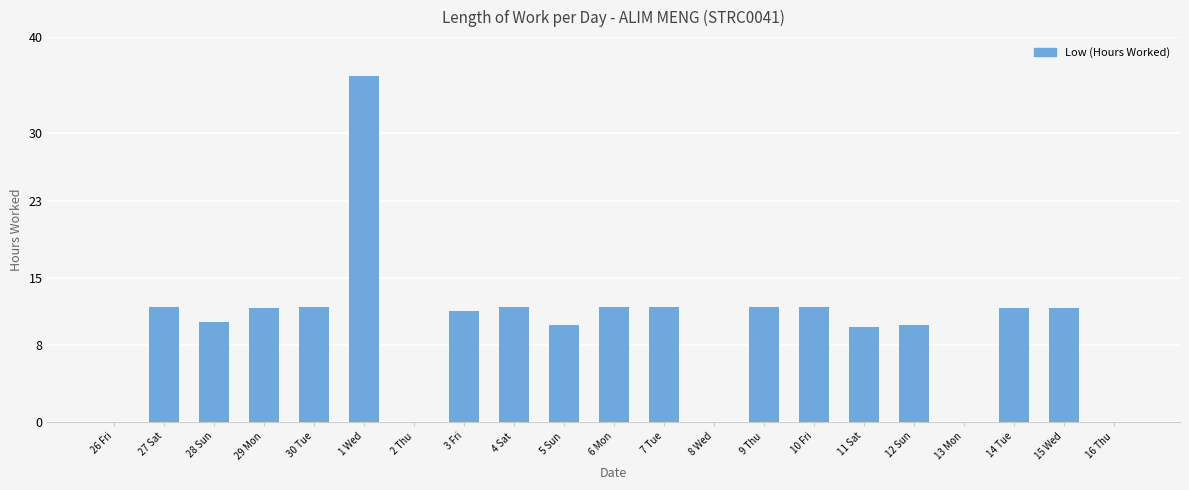

Where does the data first go above 11?

27 Sat